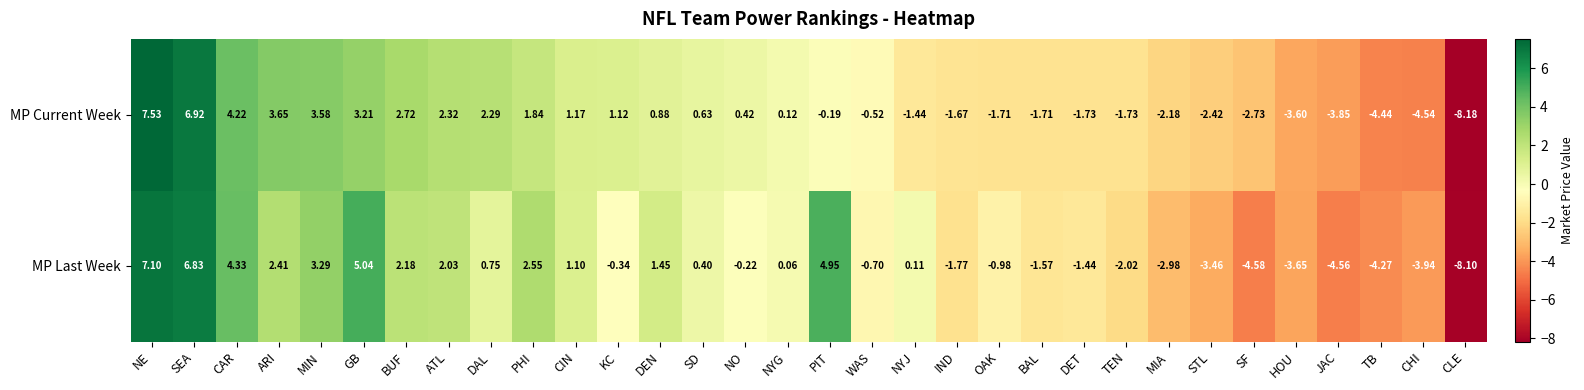

Is the value of MP Current Week at DAL greater than the value of MP Last Week at STL?

Yes